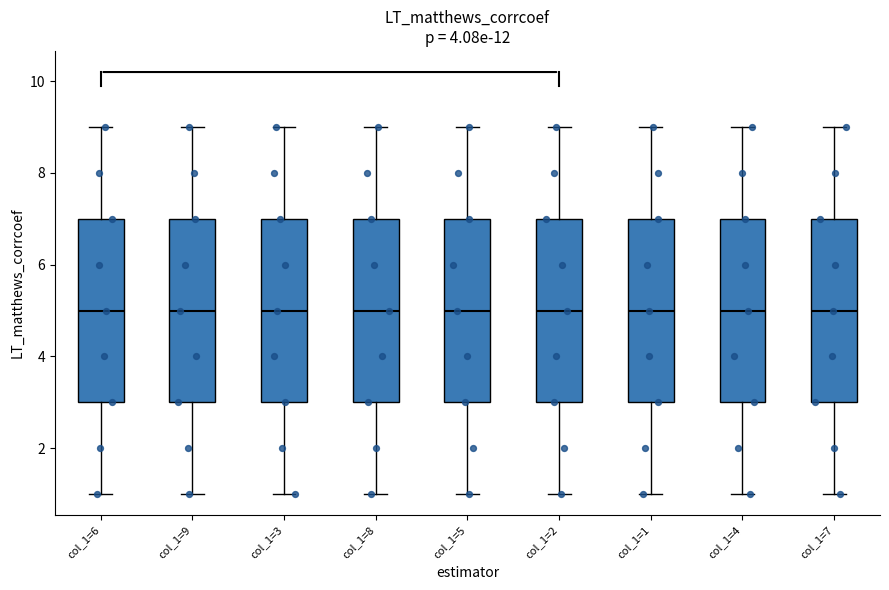

Reading left to right, transcribe this box plot: for each box, give where its median line is, the range the box spans, and where its two whiskers end, as read against the y-axis. The values are not printed on the chart, so give them approximately, as read against the axis.

col_1=6: median 5, box 3 to 7, whiskers 1 to 9
col_1=9: median 5, box 3 to 7, whiskers 1 to 9
col_1=3: median 5, box 3 to 7, whiskers 1 to 9
col_1=8: median 5, box 3 to 7, whiskers 1 to 9
col_1=5: median 5, box 3 to 7, whiskers 1 to 9
col_1=2: median 5, box 3 to 7, whiskers 1 to 9
col_1=1: median 5, box 3 to 7, whiskers 1 to 9
col_1=4: median 5, box 3 to 7, whiskers 1 to 9
col_1=7: median 5, box 3 to 7, whiskers 1 to 9